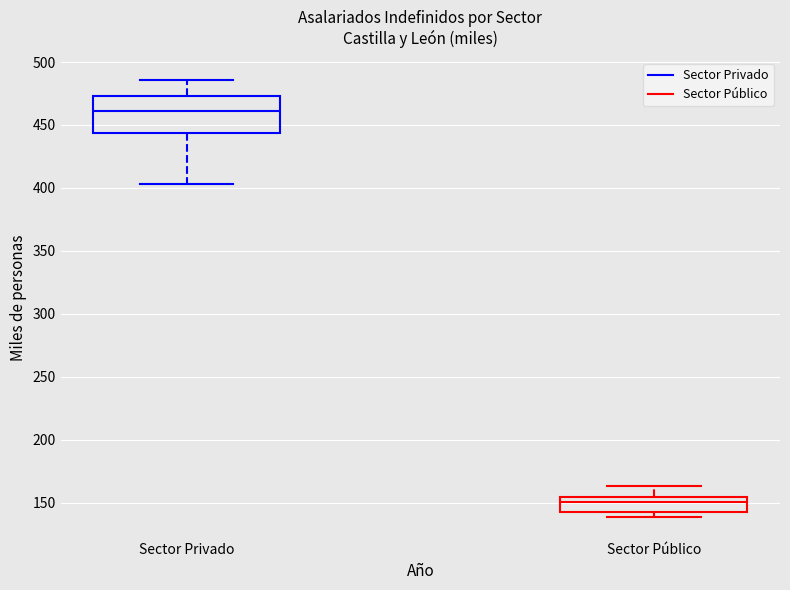

Where does the median line of the box for Sector Público sit on the y-axis? The values are not printed on the chart, so give them approximately, as read against the axis.

150